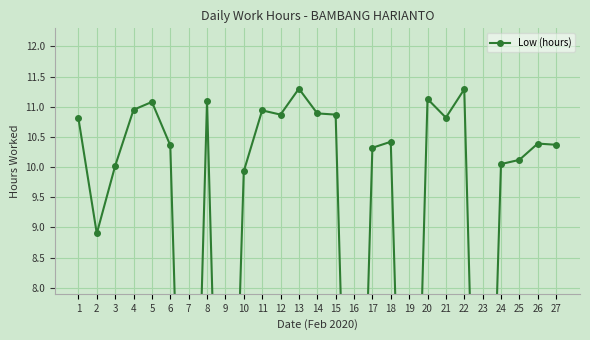

True or false: the data shows 17.8 at 15.

False